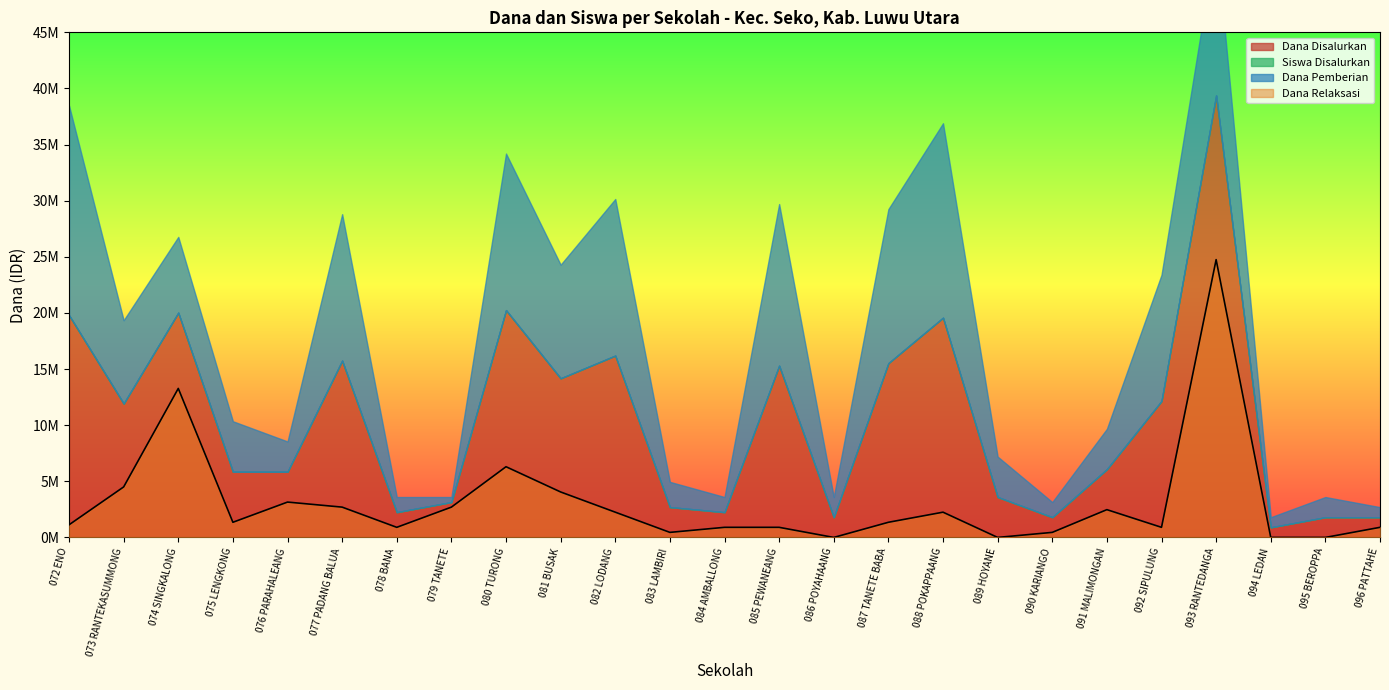

What is the average value of the Dana Relaksasi series?

3105000